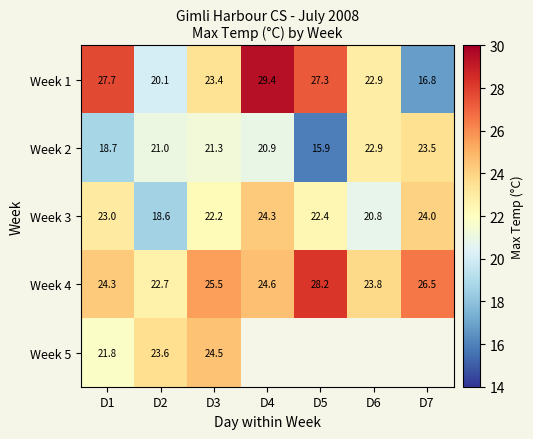

What is the difference between the maximum and minimum values in the Week 1 series?

12.6